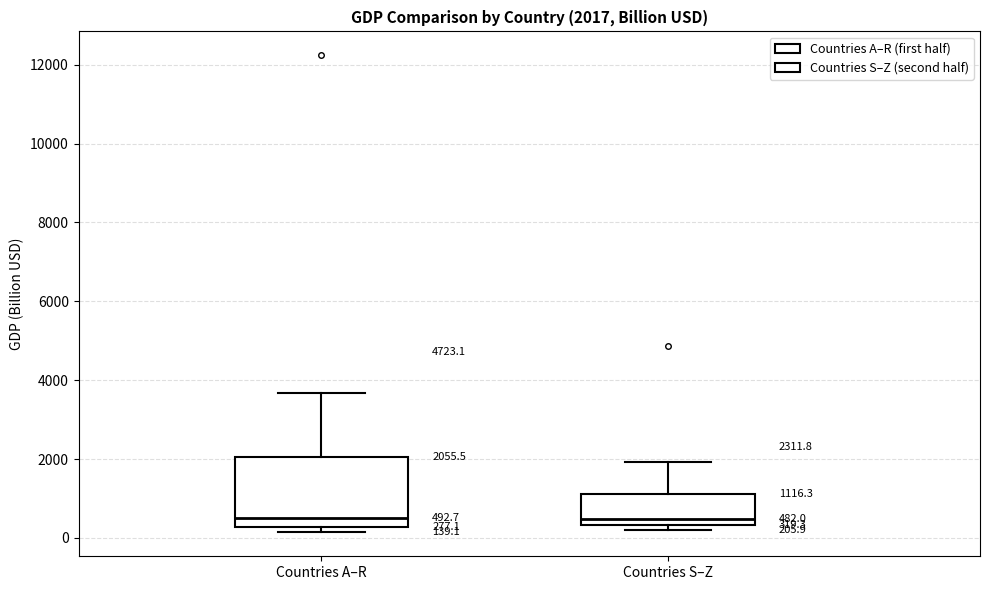

Which box is the tallest, from its lower edge to its upper edge?

Countries A–R